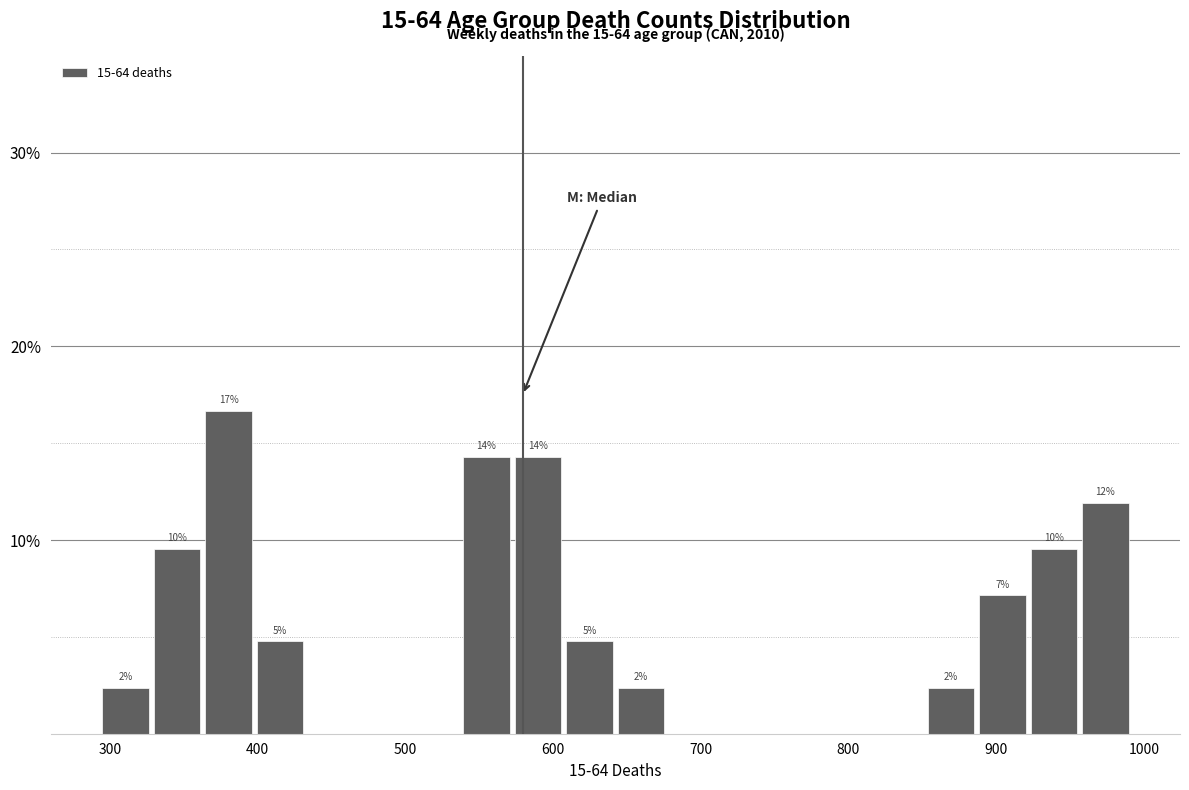

Around what value on the x-axis is the tallest bar? Give the approximate position of its centre, as read against the axis.

380